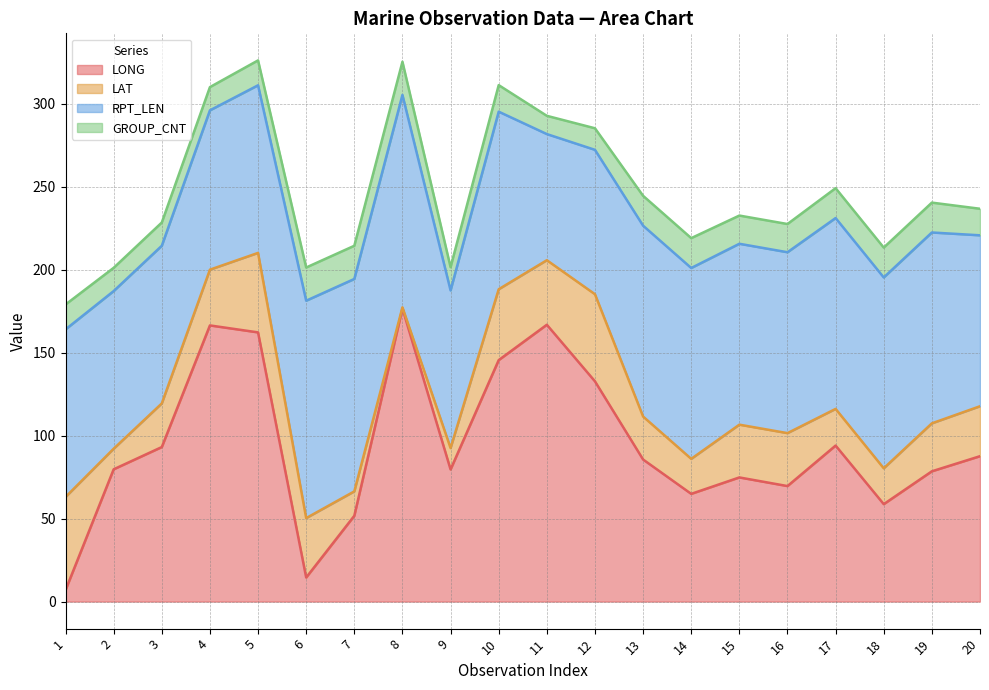

The value of GROUP_CNT at 2 is 7.3. True or false?

False